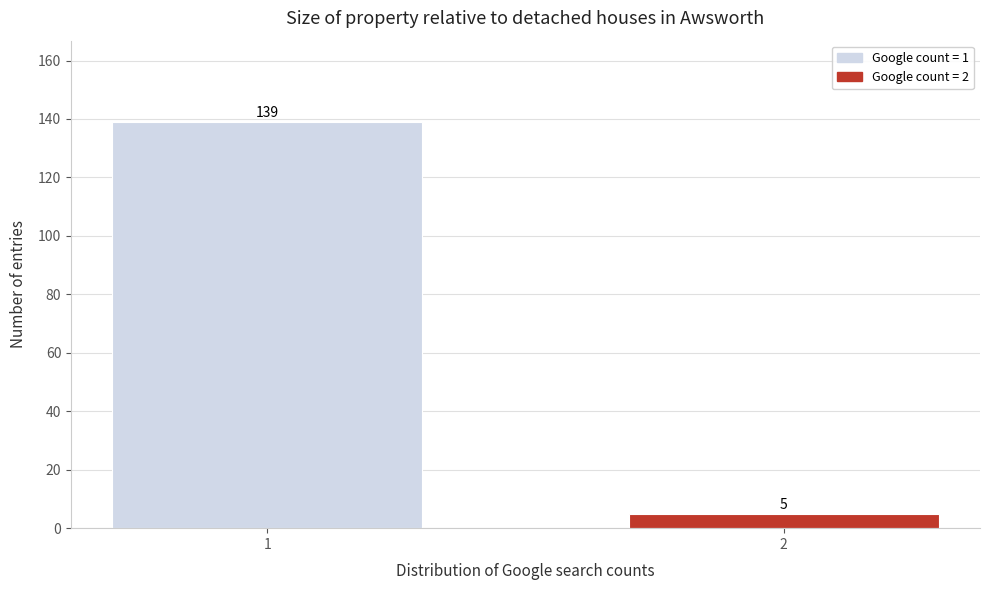

Reading left to right, transcribe all the data shown in this chart.

139	5